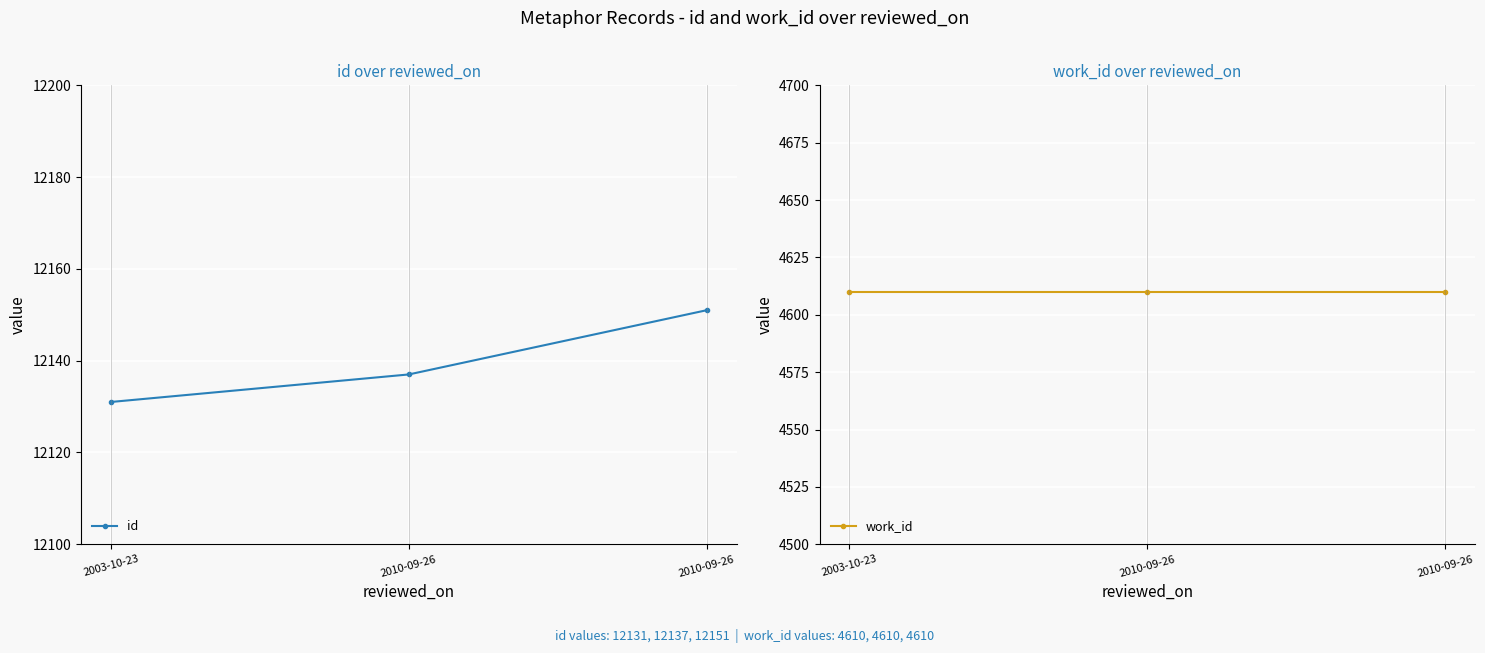

Count the number of categories in the chart.

3